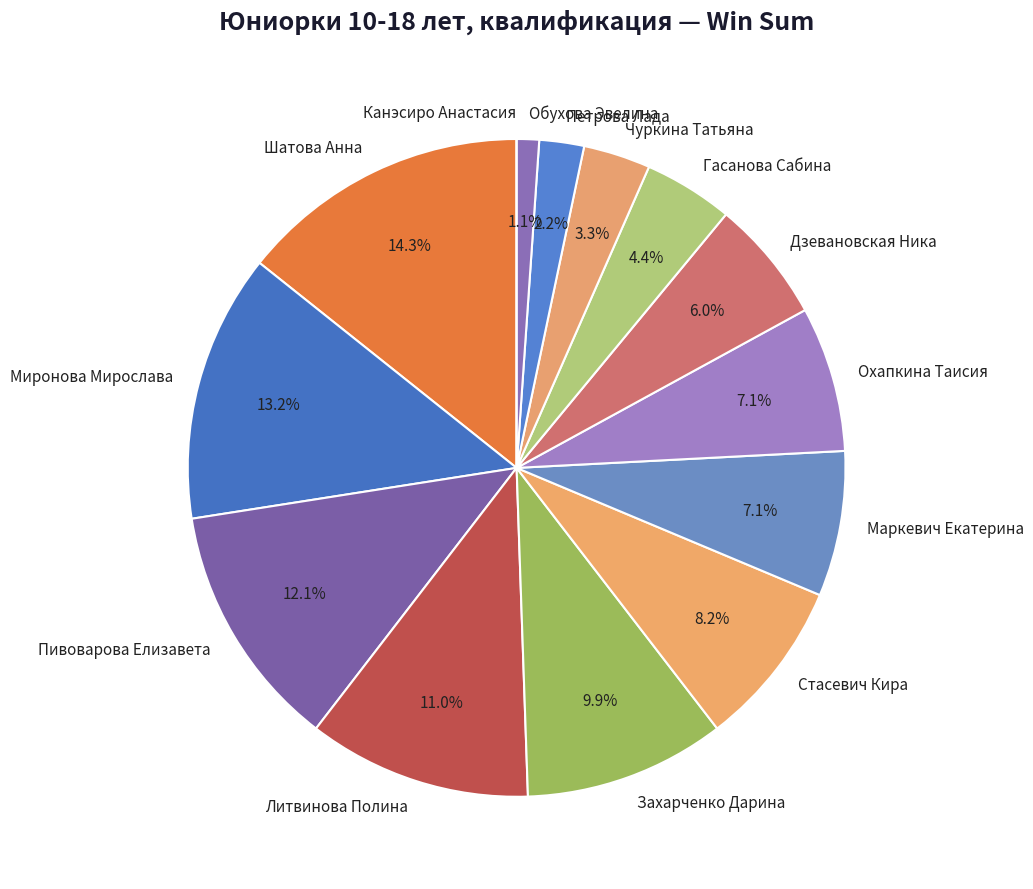

Which category has the biggest portion of the pie?

Шатова Анна